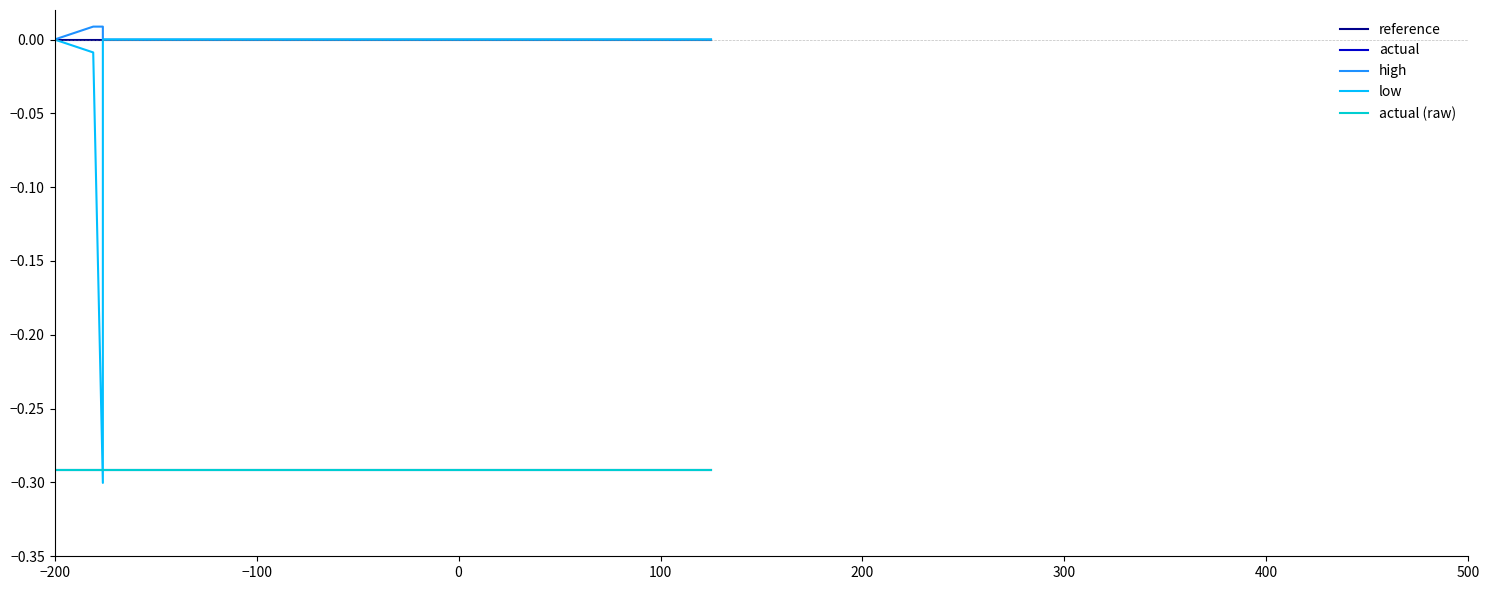

At which label is actual closest to 0?

−200